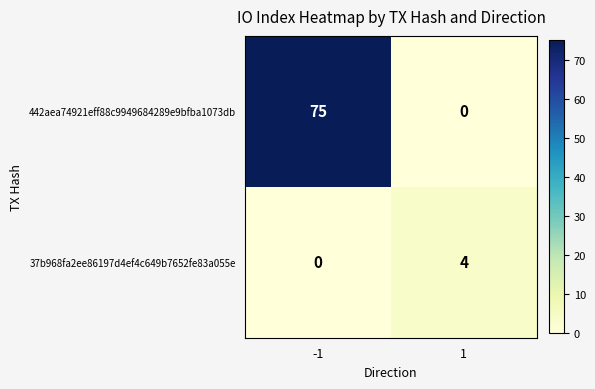

Which series has the largest total across all categories?

442aea74921eff88c9949684289e9bfba1073db